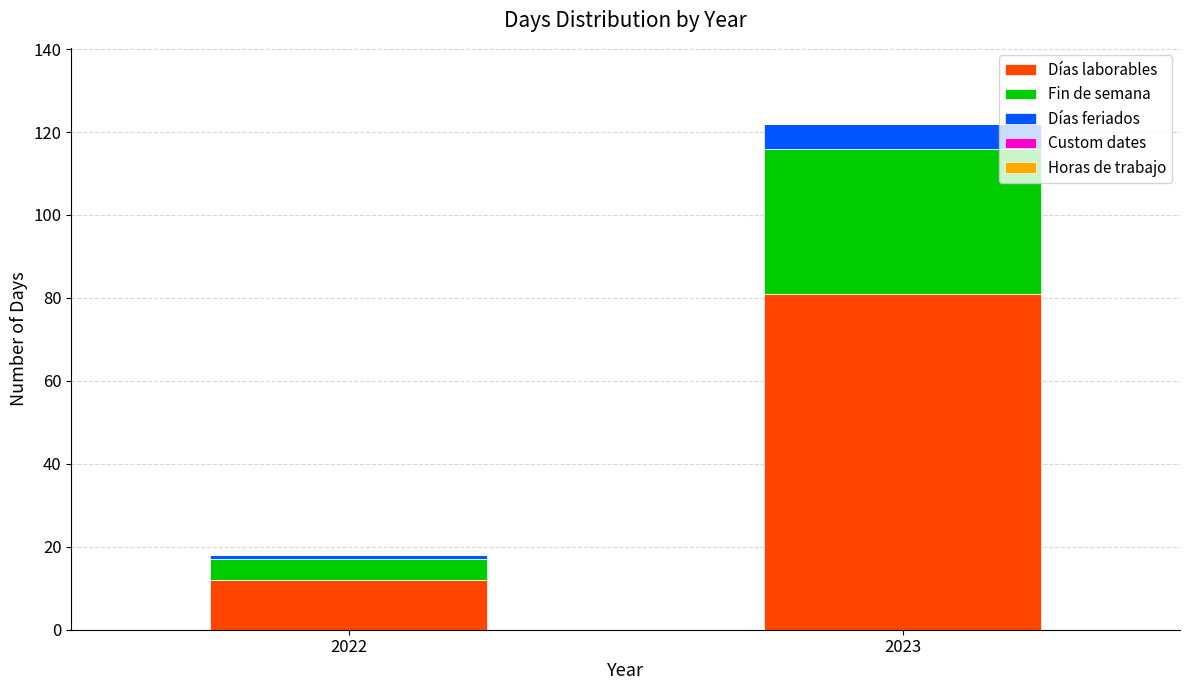

What value does the Días laborables series have at 2023?

81